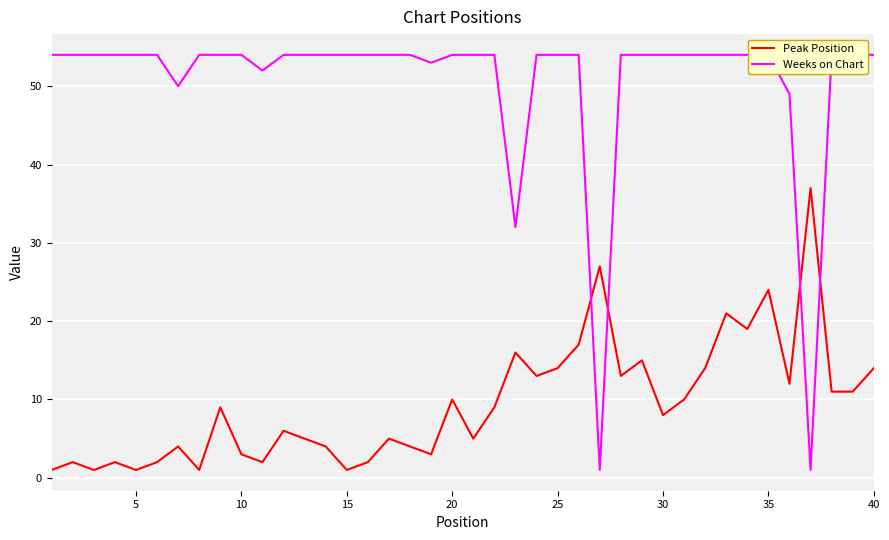

How many lines are shown in the chart?

2